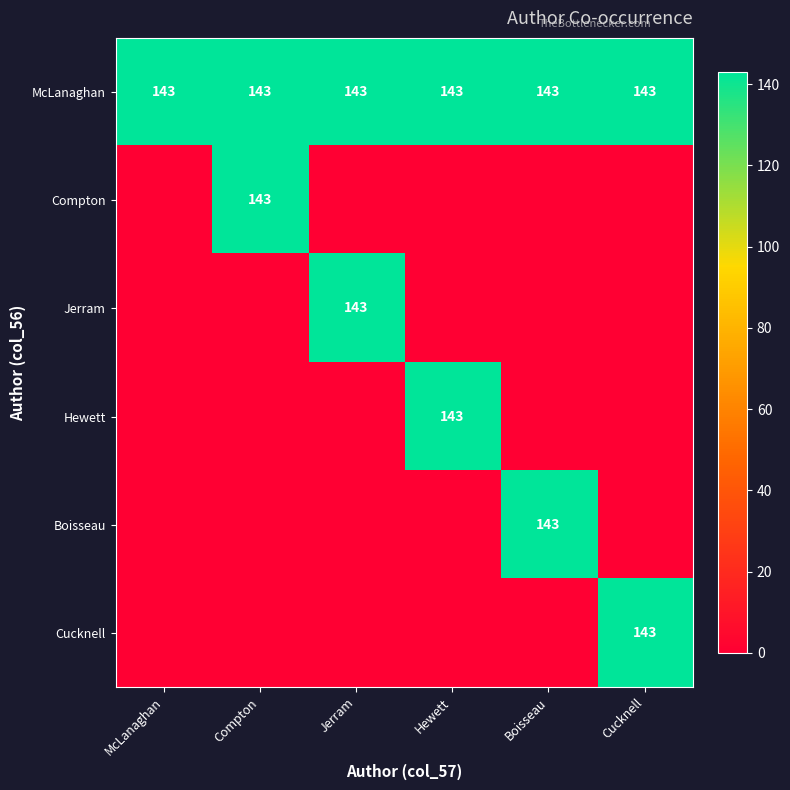

How many series are shown in this chart?

6